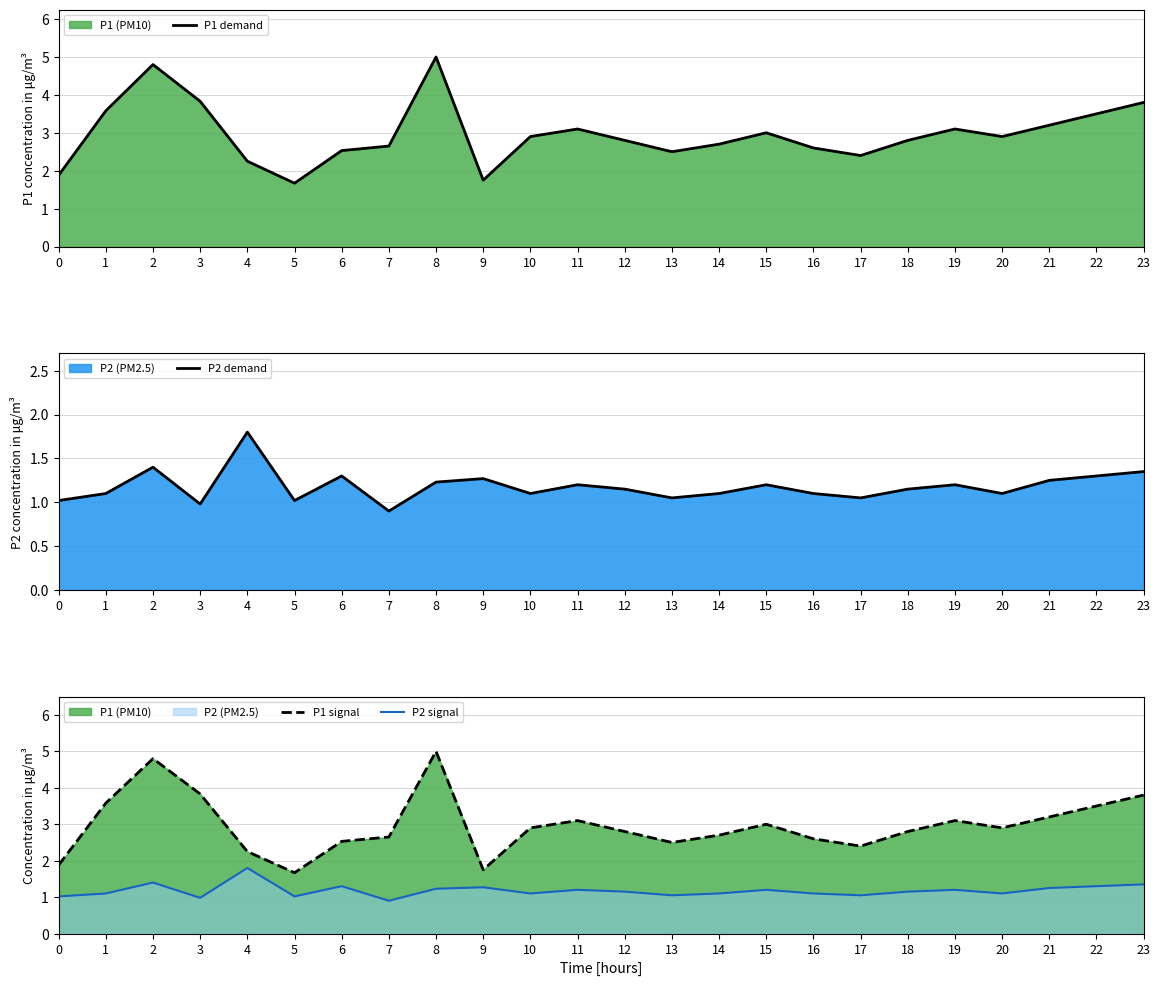

Which series has the largest total across all categories?

P1 demand